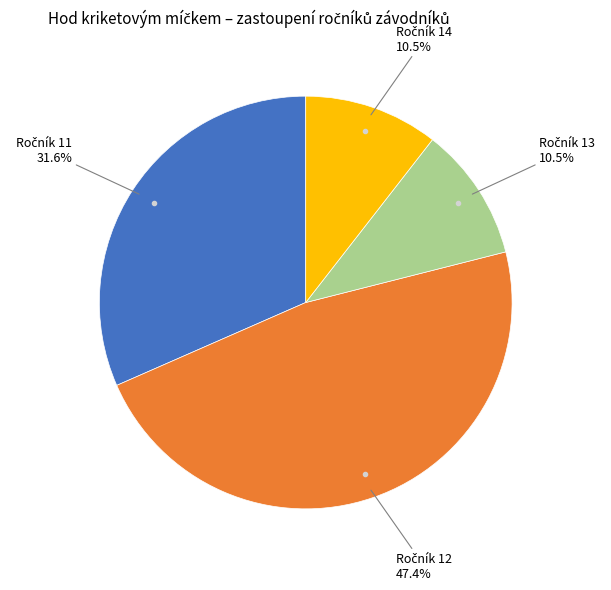

Does any single category account for the majority?

No